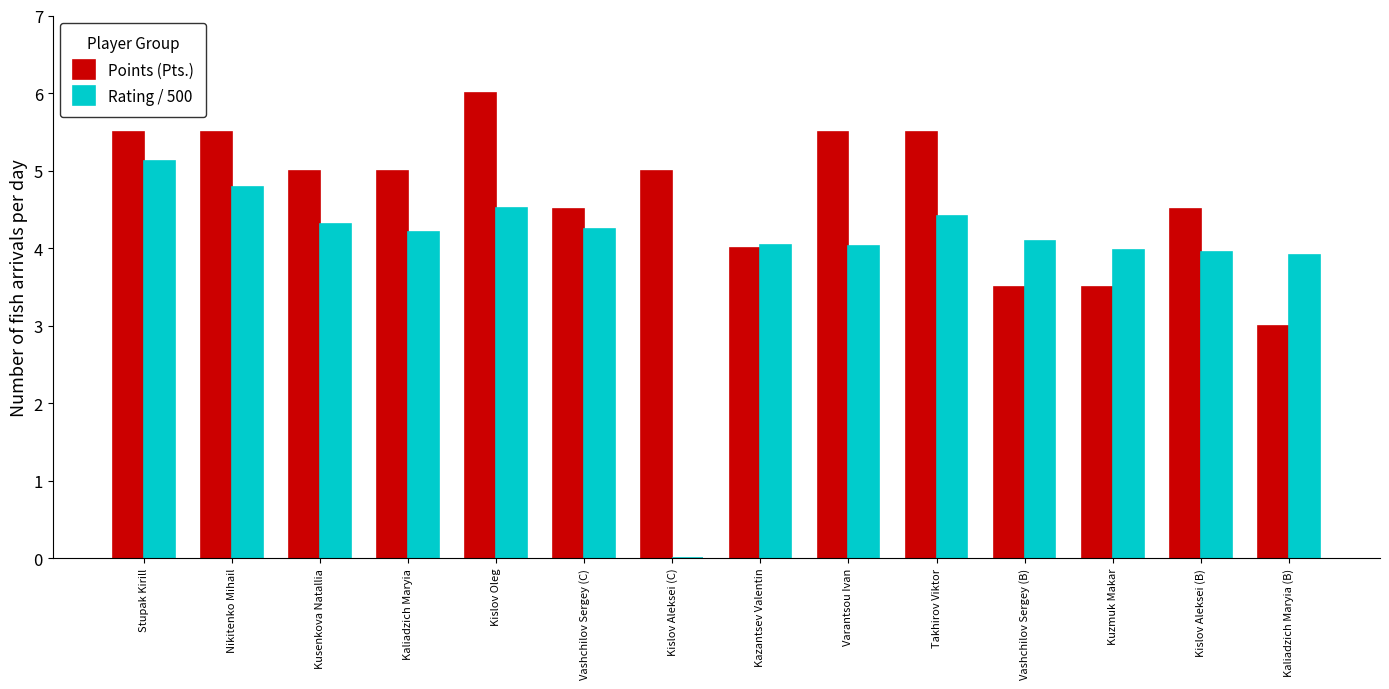

What is the total value across all series at Kusenkova Natallia?

9.3